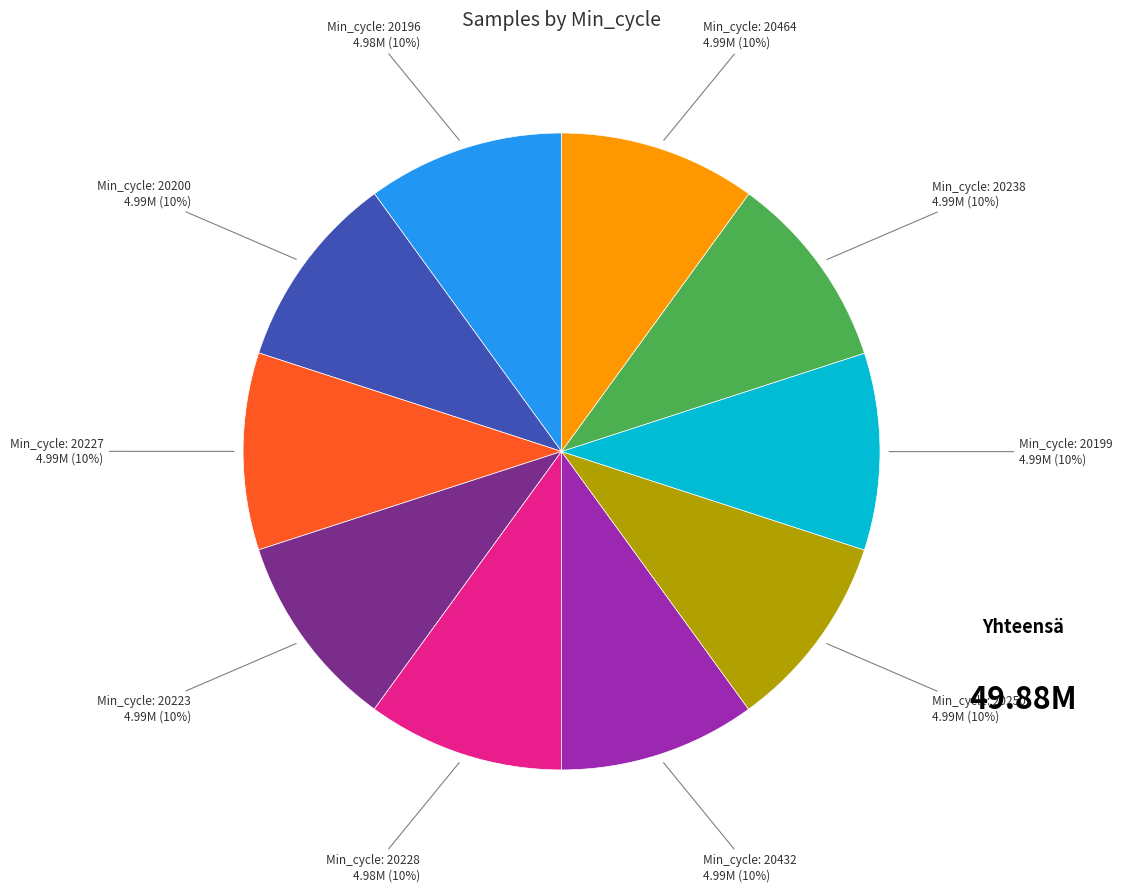

Is there a majority slice in this chart?

No